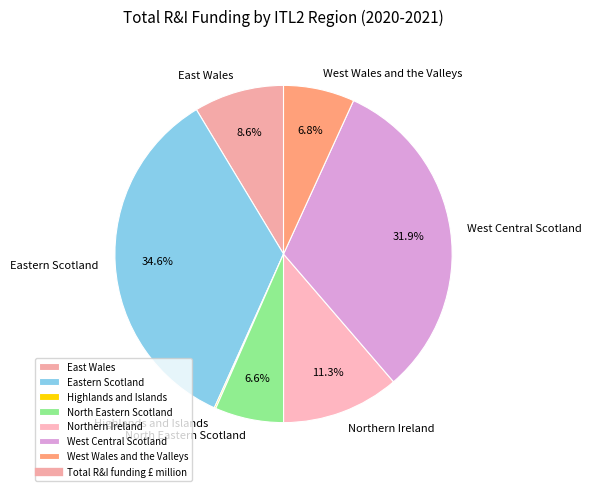

What is the largest slice in the pie chart?

Eastern Scotland